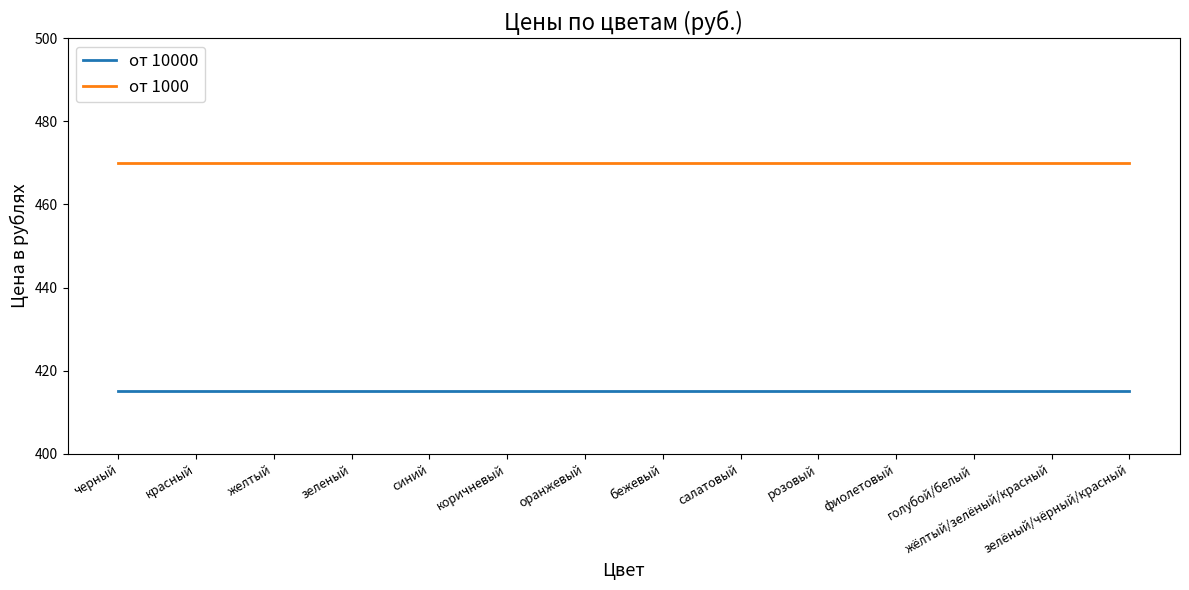

True or false: от 1000 and от 10000 intersect in this chart.

False